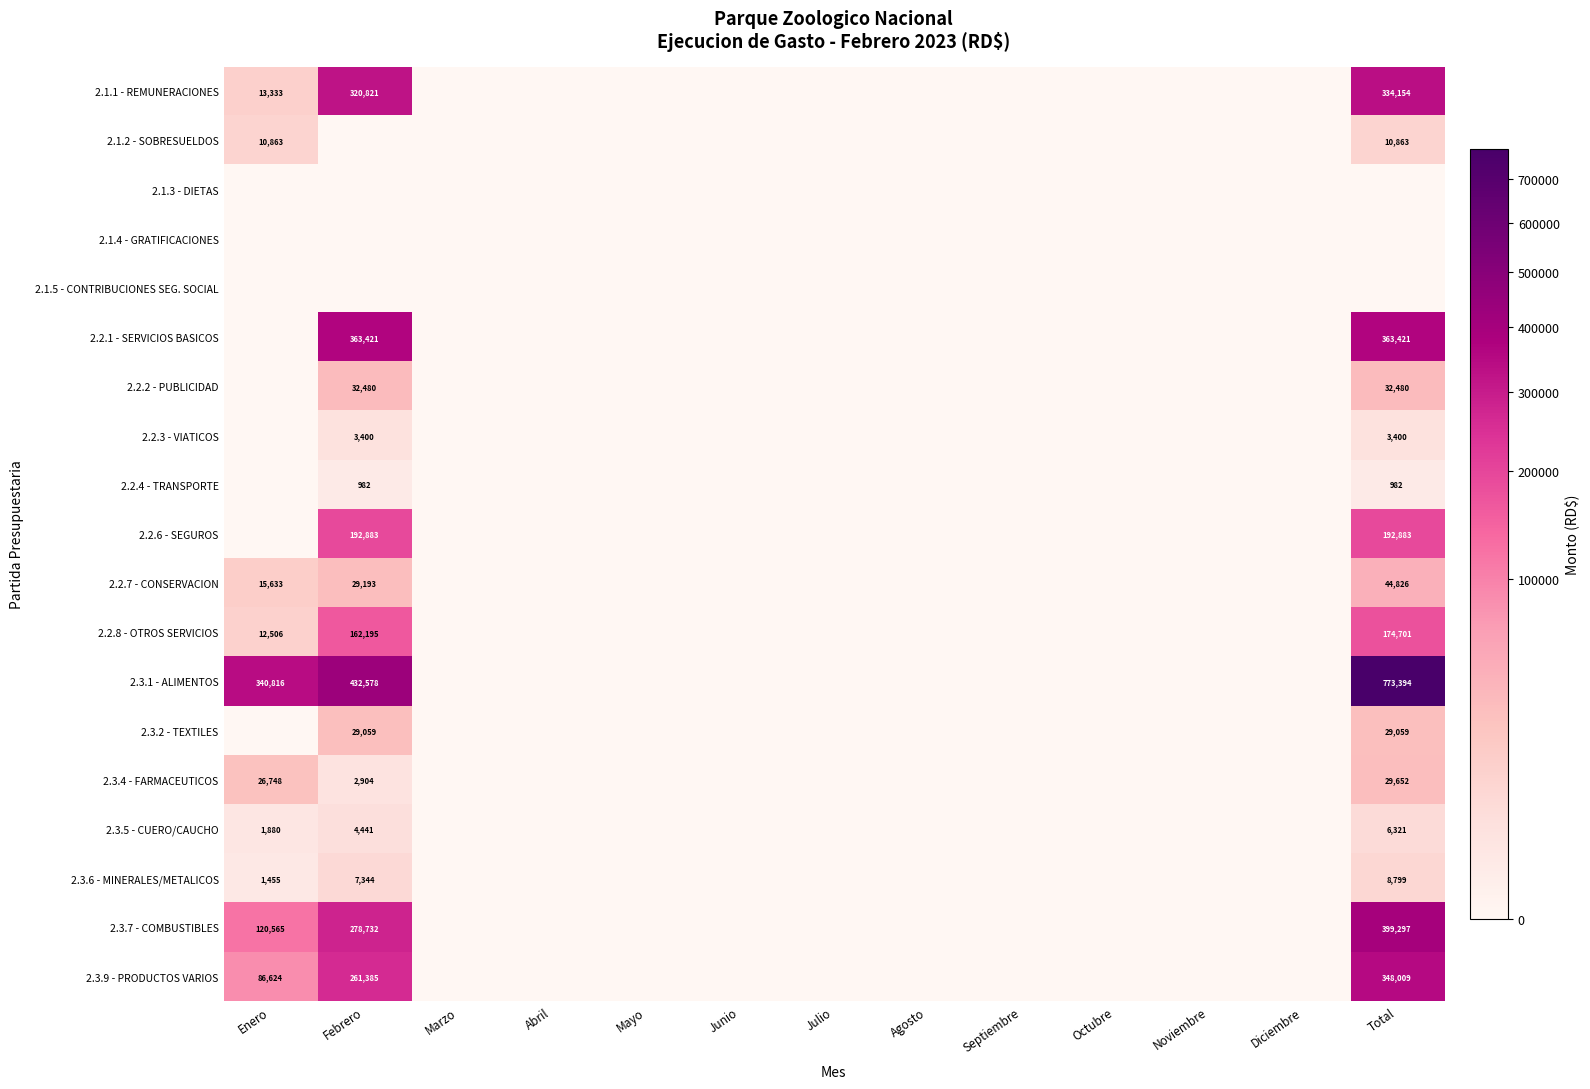

The value of 2.3.2 - TEXTILES at Septiembre is 0.0. True or false?

True